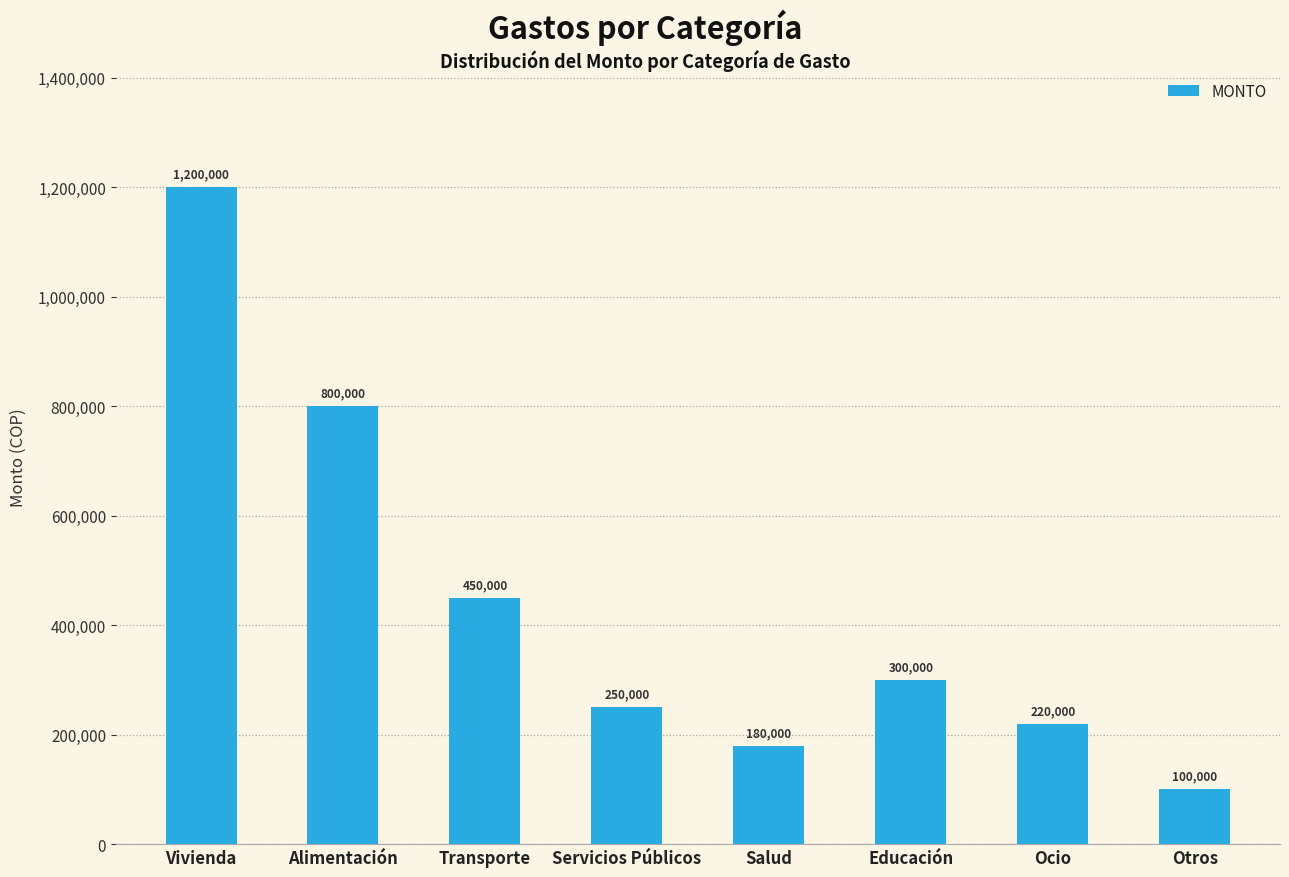

Reading right to left, what are all the values shown in this chart?

100000	220000	300000	180000	250000	450000	800000	1200000